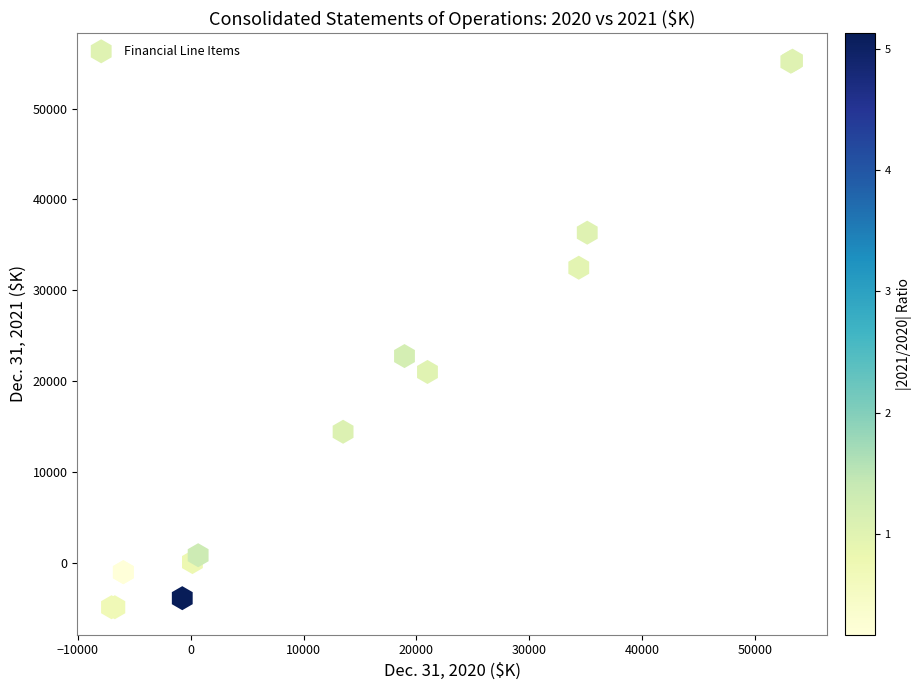

What Y value in the scatter plot is closest to 25207?

22773